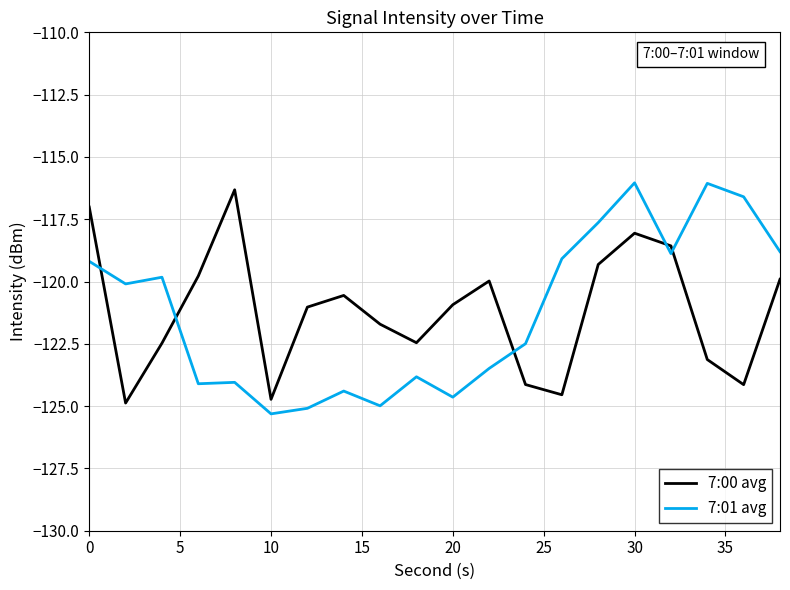

What is the difference between the second highest and second lowest values in the 7:01 avg series?

9.0